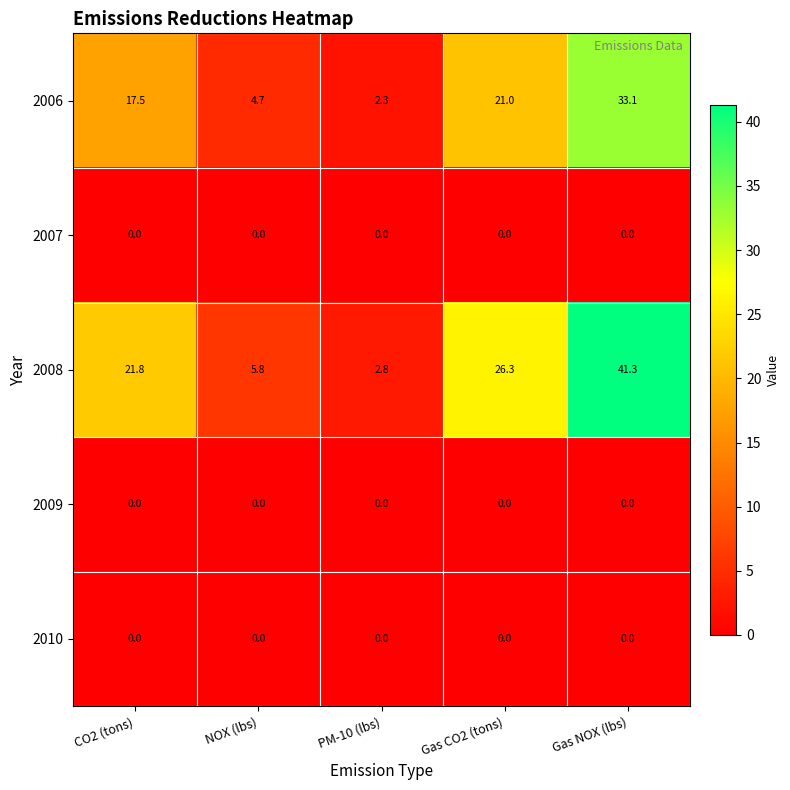

At which category is the sum across all series the highest?

Gas NOX (lbs)